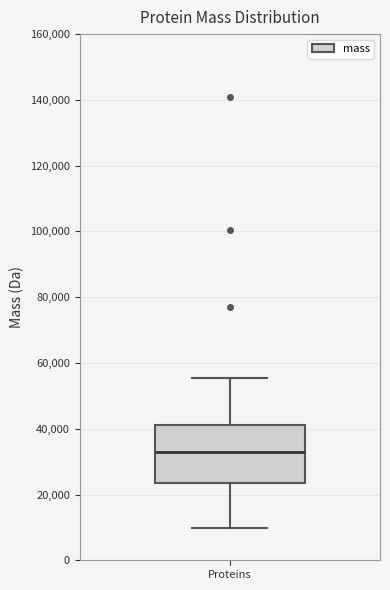

Where does the median line of the box for Proteins sit on the y-axis? The values are not printed on the chart, so give them approximately, as read against the axis.

34000